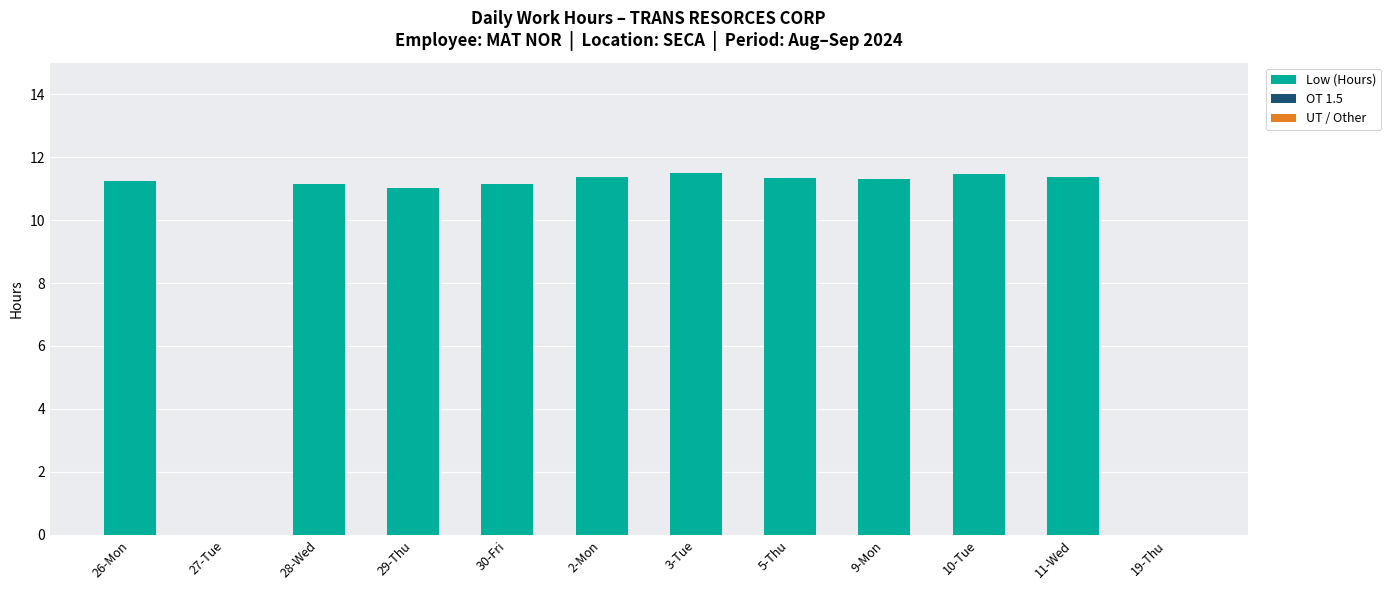

Which has a higher value, 28-Wed or 19-Thu?

28-Wed